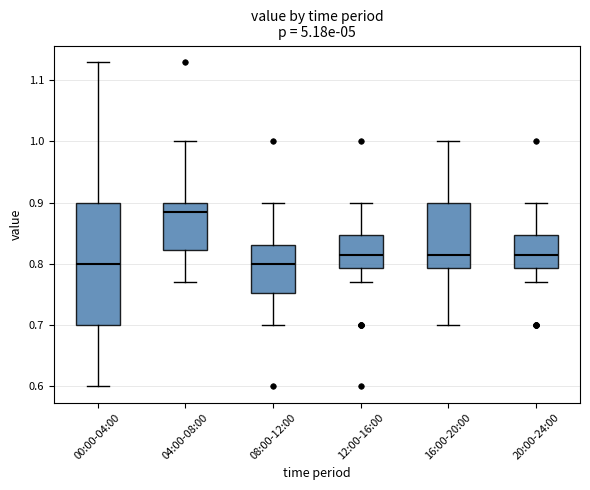

Which box has the highest median line?

04:00-08:00